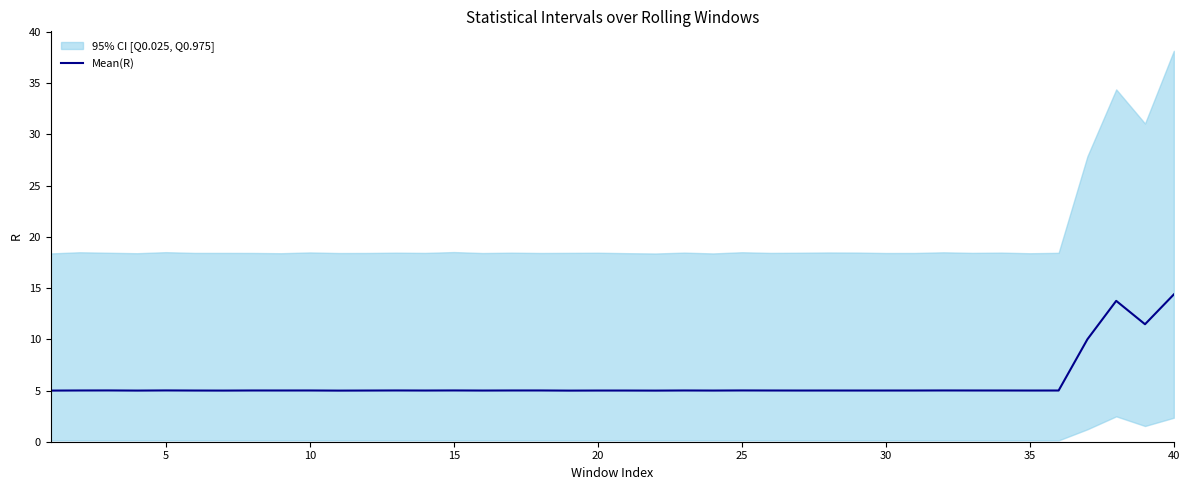

What is the average value?

5.7